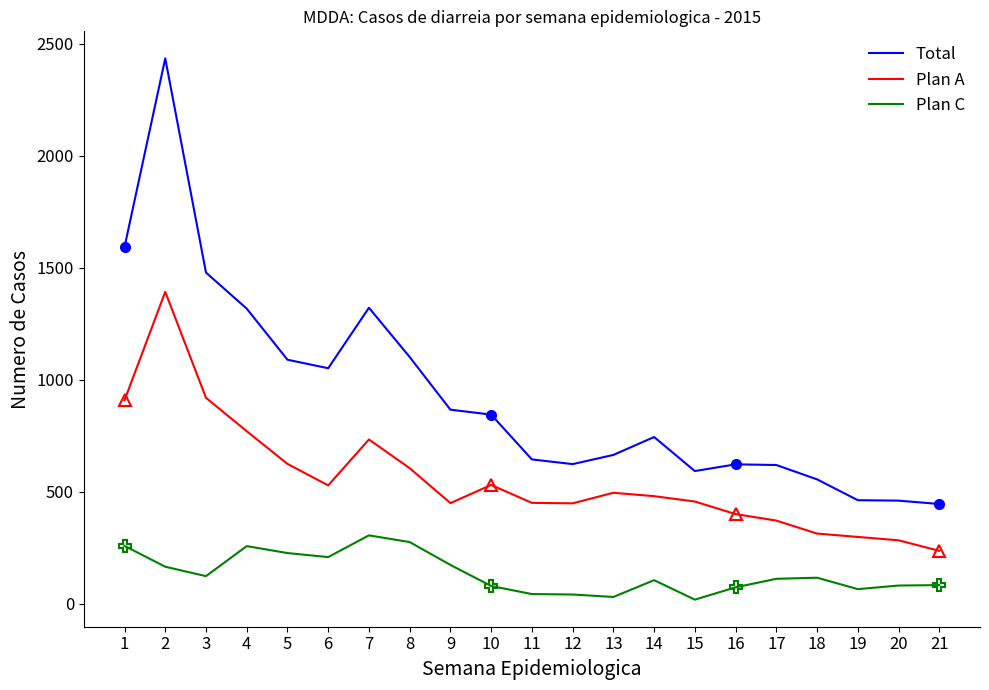

True or false: Plan C and Total intersect in this chart.

False